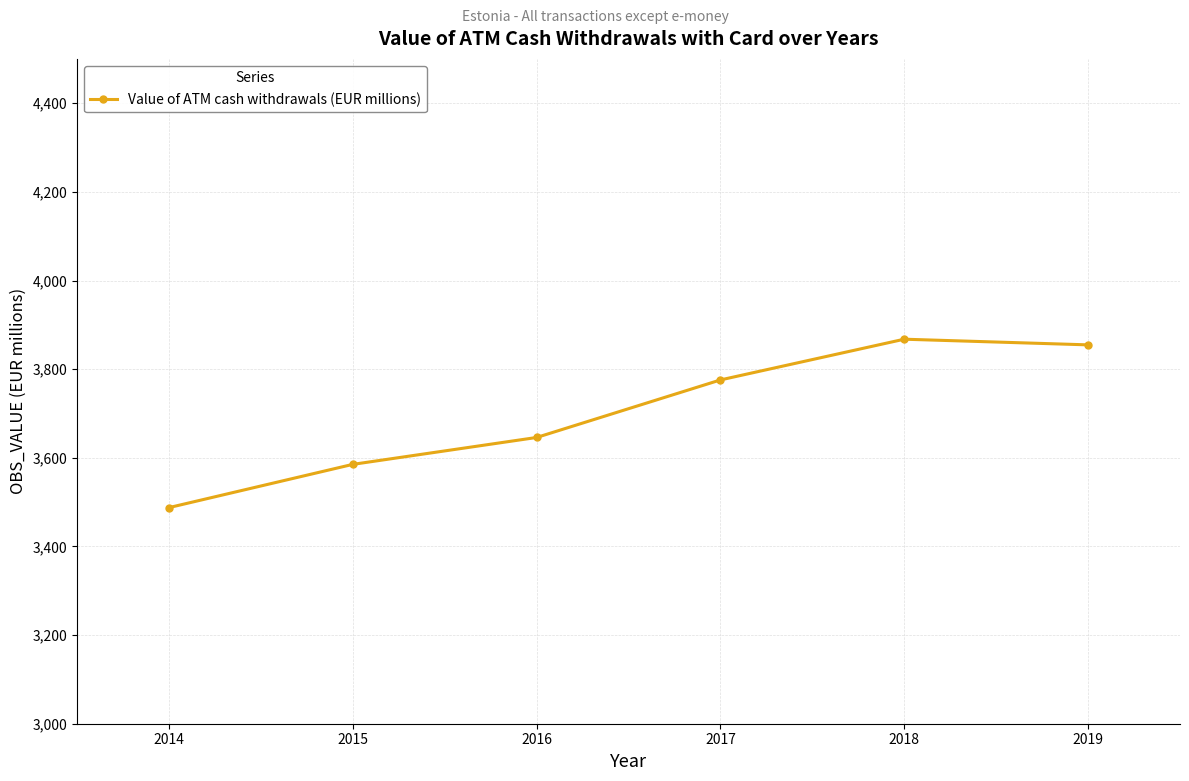

Approximately how many times larger is the value at 2017 compared to 2015?

1.1